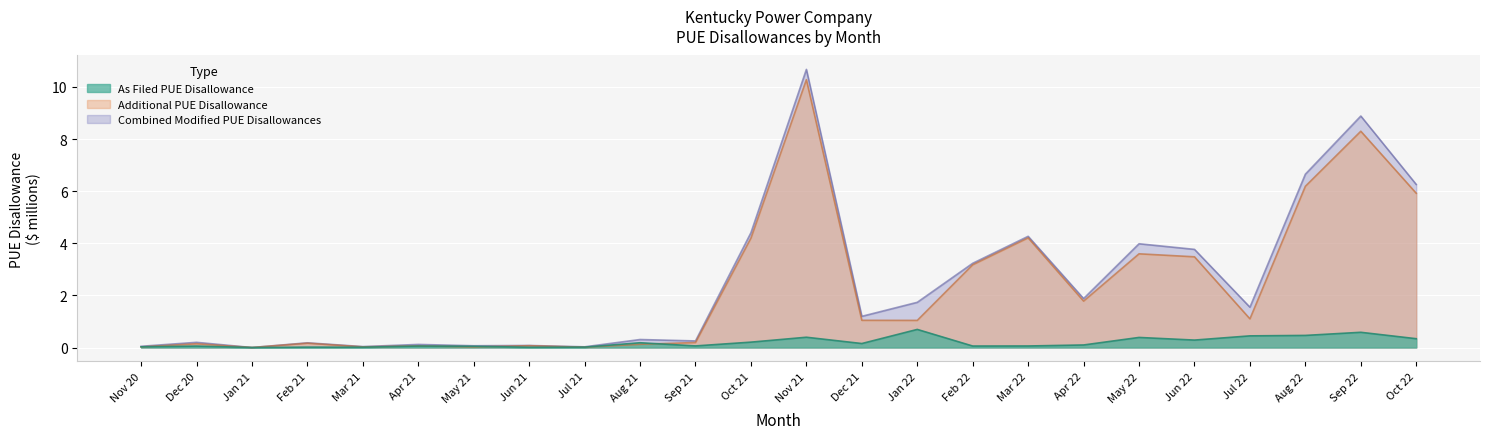

Reading left to right, what are all the values shown in this chart?

As Filed PUE Disallowance: Nov 20=0.0	Dec 20=0.1	Jan 21=0.0	Feb 21=0.0	Mar 21=0.0	Apr 21=0.1	May 21=0.0	Jun 21=0.0	Jul 21=0.0	Aug 21=0.2	Sep 21=0.1	Oct 21=0.2	Nov 21=0.4	Dec 21=0.2	Jan 22=0.7	Feb 22=0.1	Mar 22=0.1	Apr 22=0.1	May 22=0.4	Jun 22=0.3	Jul 22=0.4	Aug 22=0.5	Sep 22=0.6	Oct 22=0.3
Additional PUE Disallowance: Nov 20=0.0	Dec 20=0.1	Jan 21=0.0	Feb 21=0.2	Mar 21=0.0	Apr 21=0.1	May 21=0.0	Jun 21=0.1	Jul 21=0.0	Aug 21=0.1	Sep 21=0.2	Oct 21=4.2	Nov 21=10.3	Dec 21=1.0	Jan 22=1.0	Feb 22=3.2	Mar 22=4.2	Apr 22=1.8	May 22=3.6	Jun 22=3.5	Jul 22=1.1	Aug 22=6.2	Sep 22=8.3	Oct 22=5.9
Combined Modified PUE Disallowances: Nov 20=0.0	Dec 20=0.2	Jan 21=0.0	Feb 21=0.2	Mar 21=0.0	Apr 21=0.1	May 21=0.1	Jun 21=0.1	Jul 21=0.0	Aug 21=0.3	Sep 21=0.3	Oct 21=4.4	Nov 21=10.7	Dec 21=1.2	Jan 22=1.7	Feb 22=3.2	Mar 22=4.3	Apr 22=1.9	May 22=4.0	Jun 22=3.8	Jul 22=1.5	Aug 22=6.7	Sep 22=8.9	Oct 22=6.3